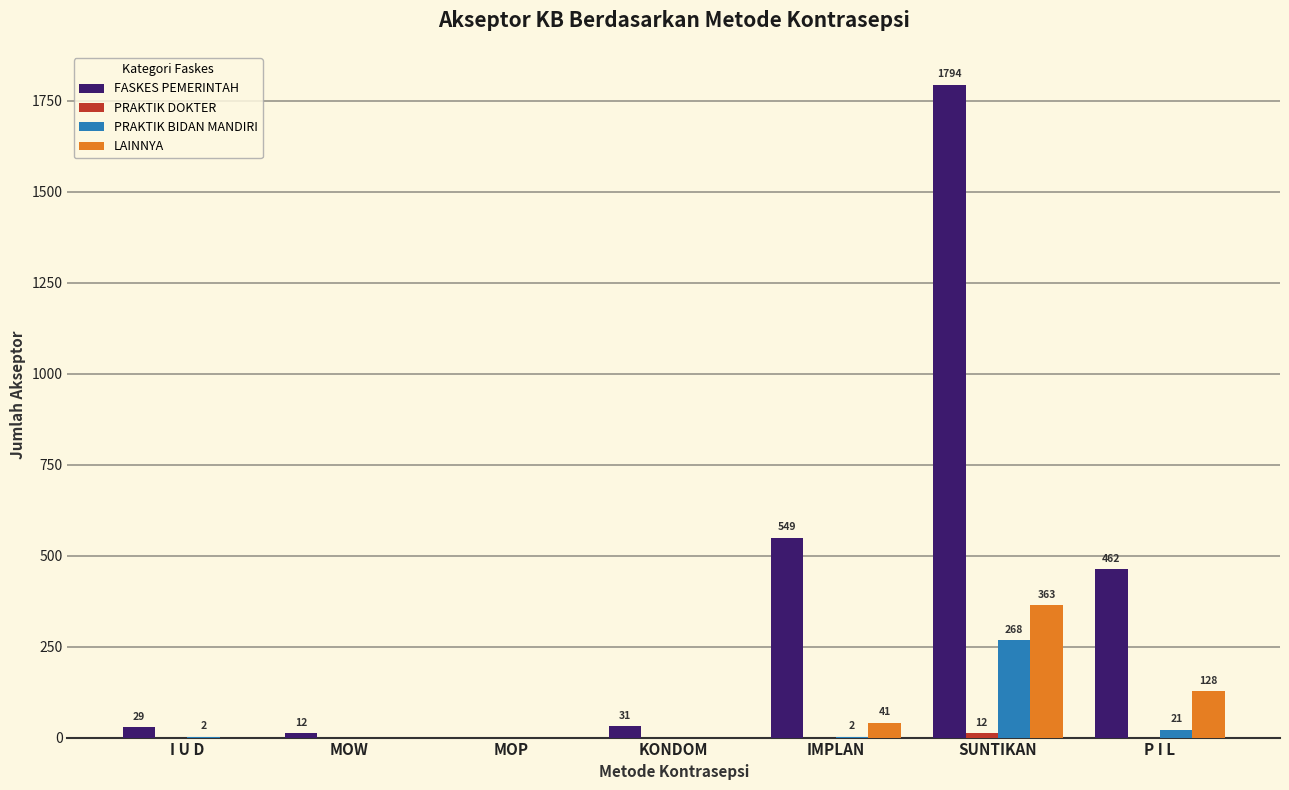

What is the maximum value shown in the chart?

1794